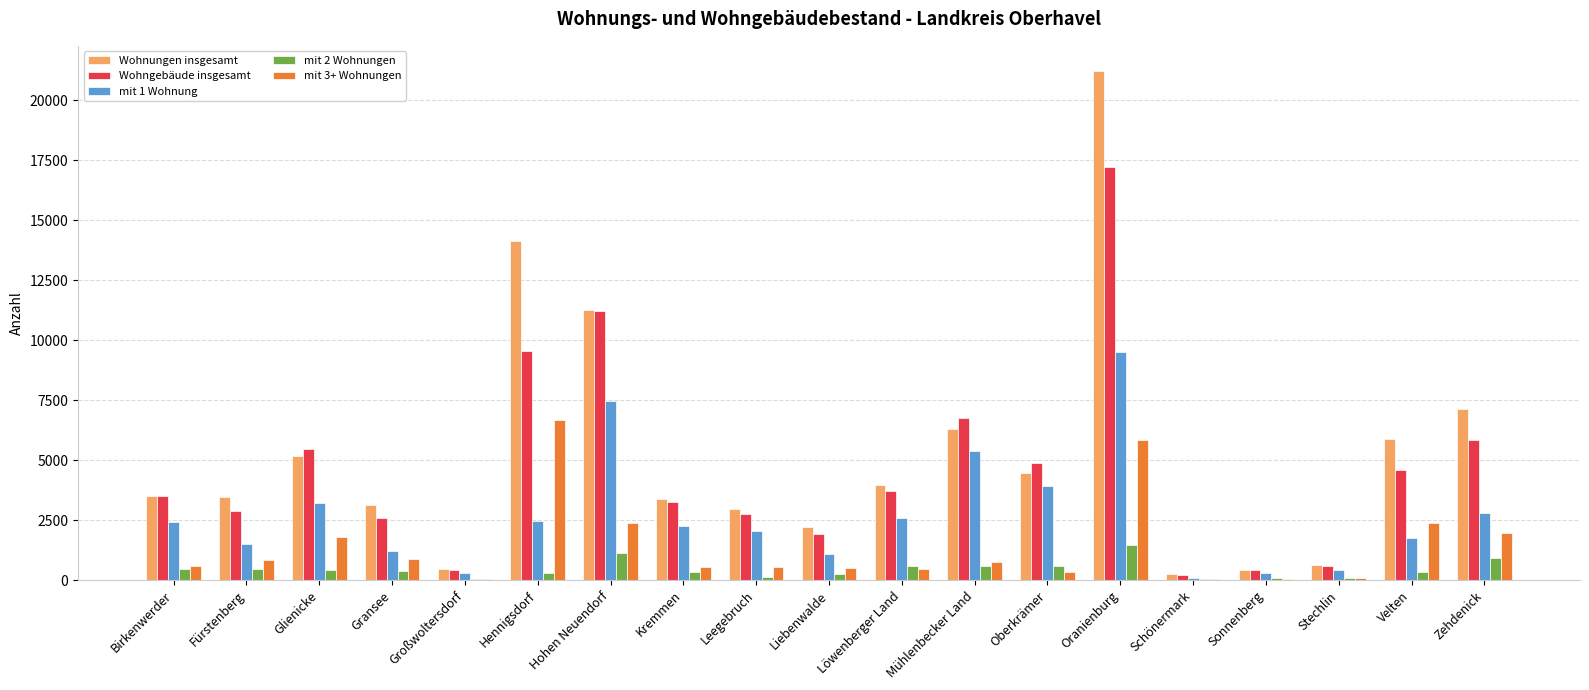

At which category is the sum across all series the highest?

Oranienburg